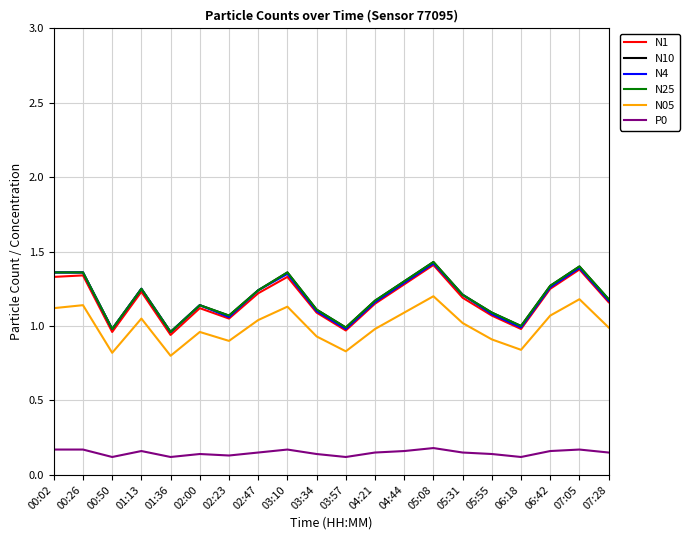

At which category does the chart reach its peak across all series?

05:08